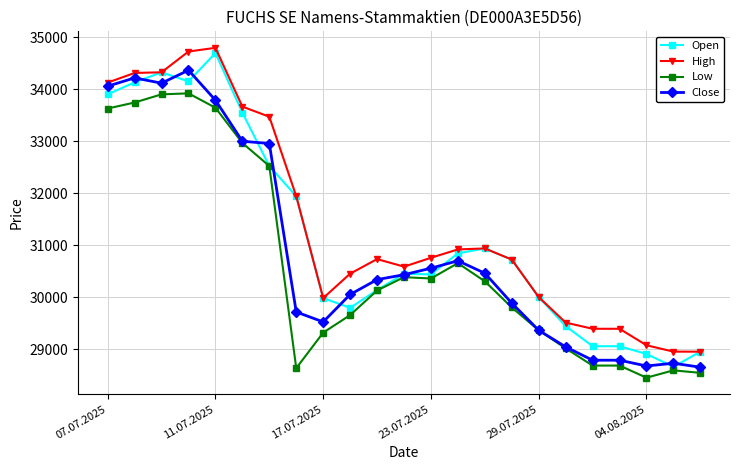

True or false: Close has more than 2 points higher than both neighbors.

True